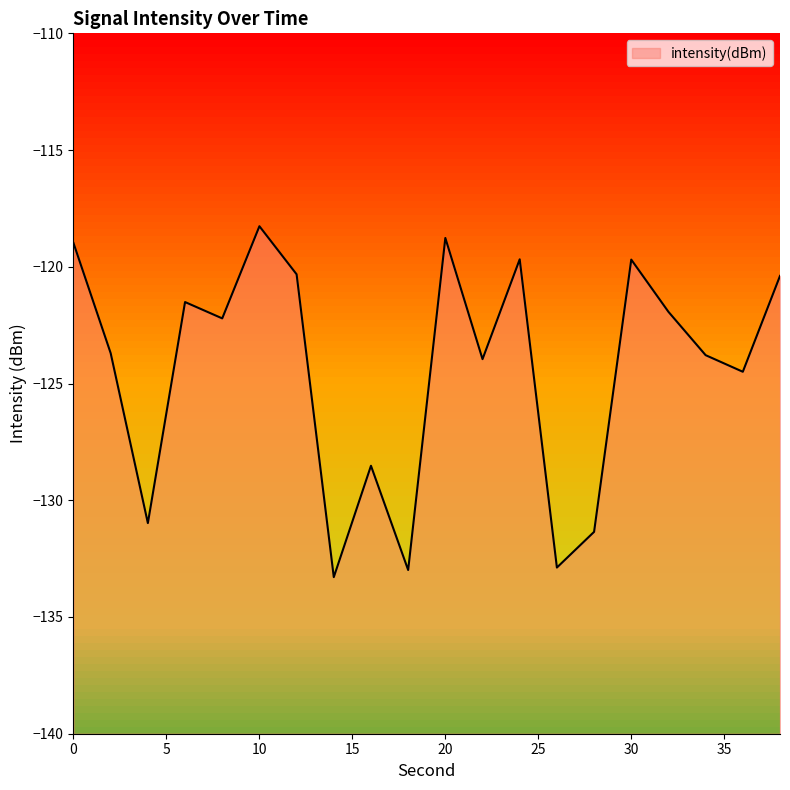

Reading left to right, transcribe all the data shown in this chart.

0=-119.0	2=-123.7	4=-131.0	6=-121.5	8=-122.2	10=-118.3	12=-120.3	14=-133.3	16=-128.5	18=-133.0	20=-118.8	22=-124.0	24=-119.7	26=-132.9	28=-131.4	30=-119.7	32=-121.9	34=-123.8	36=-124.5	38=-120.4